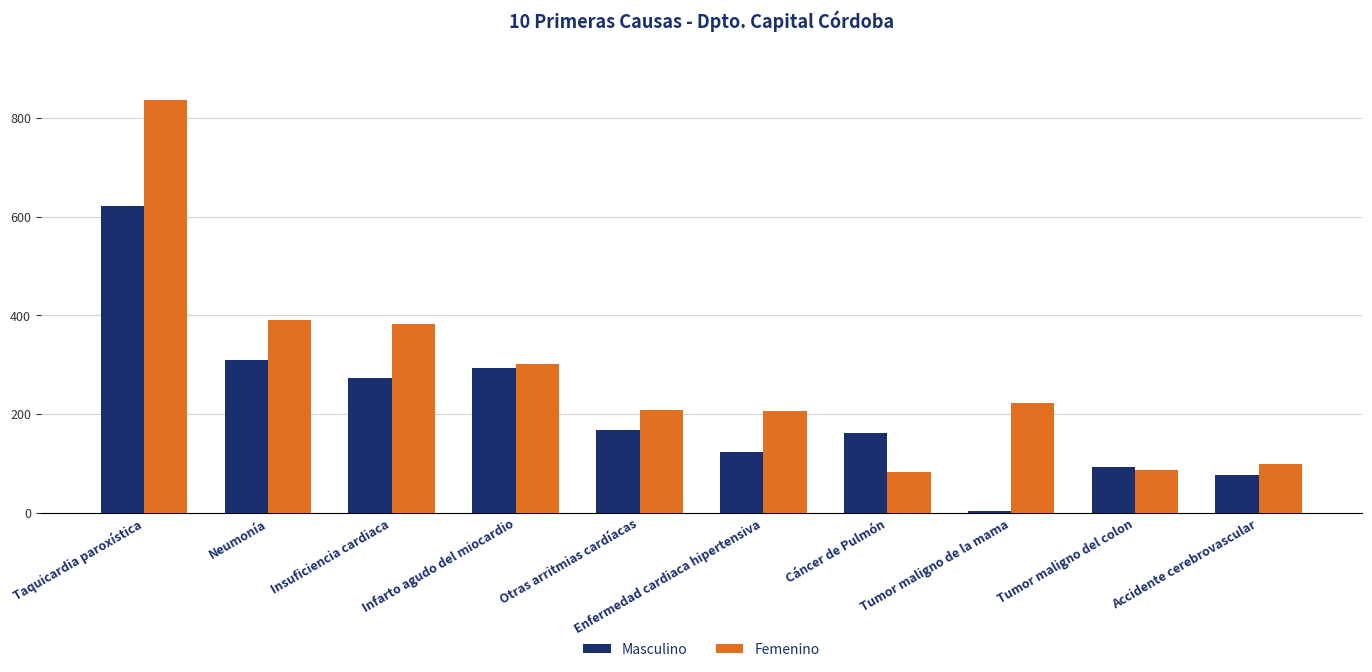

What is the total value across all series at Enfermedad cardiaca hipertensiva?

331